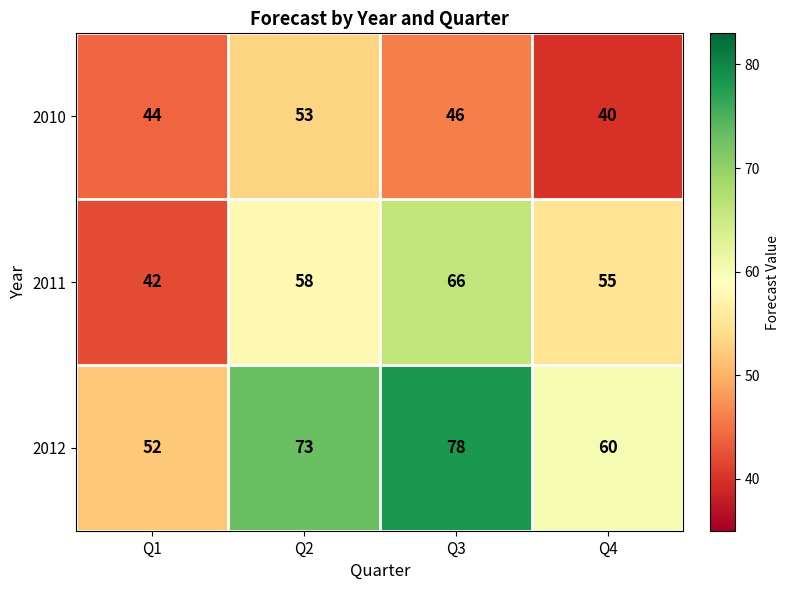

Reading right to left, extract all data points from this chart.

2010: 40	46	53	44
2011: 55	66	58	42
2012: 60	78	73	52